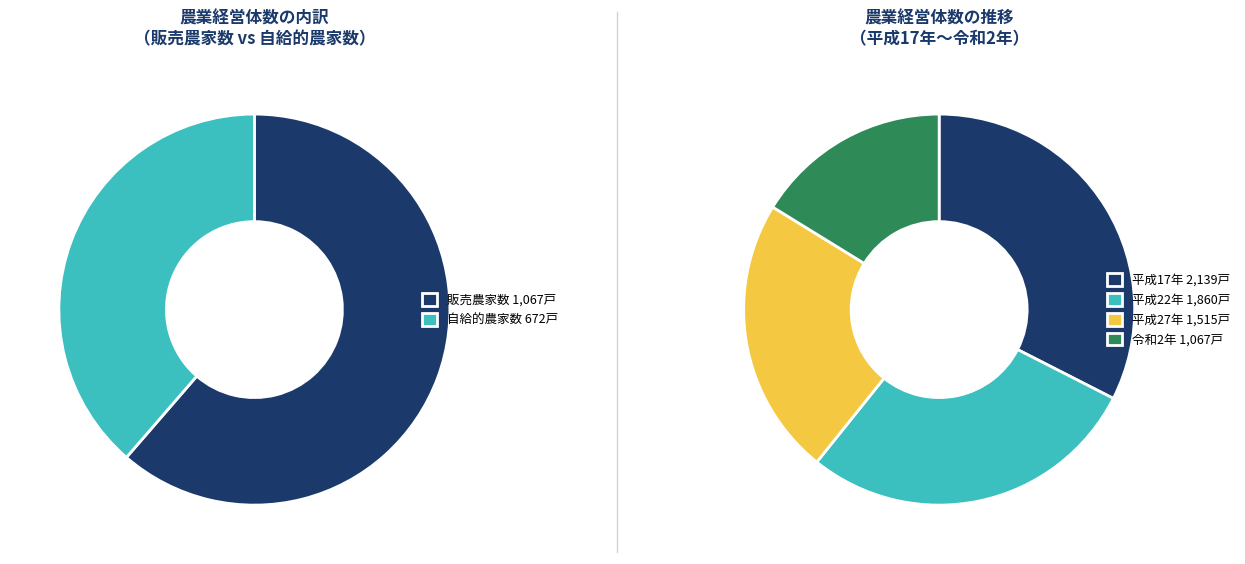

Rank the series by their average value, from lowest to highest.

自給的農家数, 販売農家数